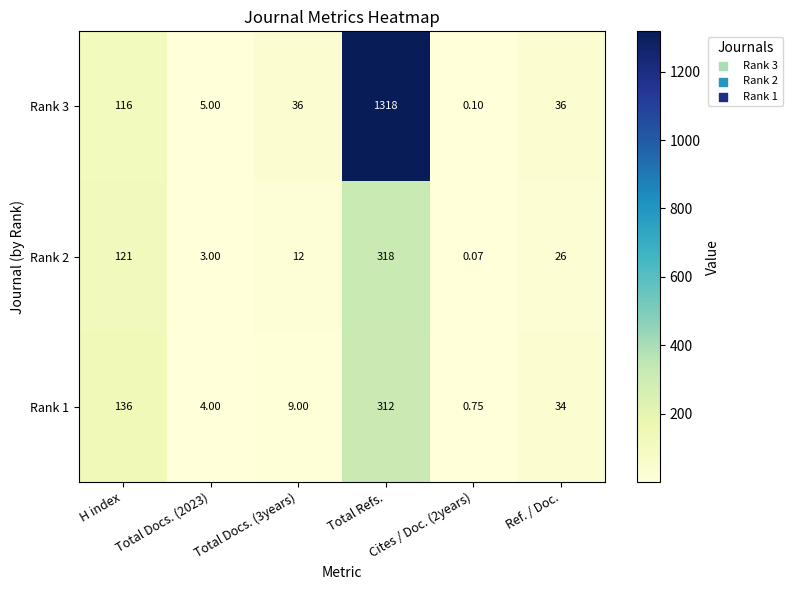

Which series changed the most between Total Docs. (3years) and Cites / Doc. (2years)?

Rank 3